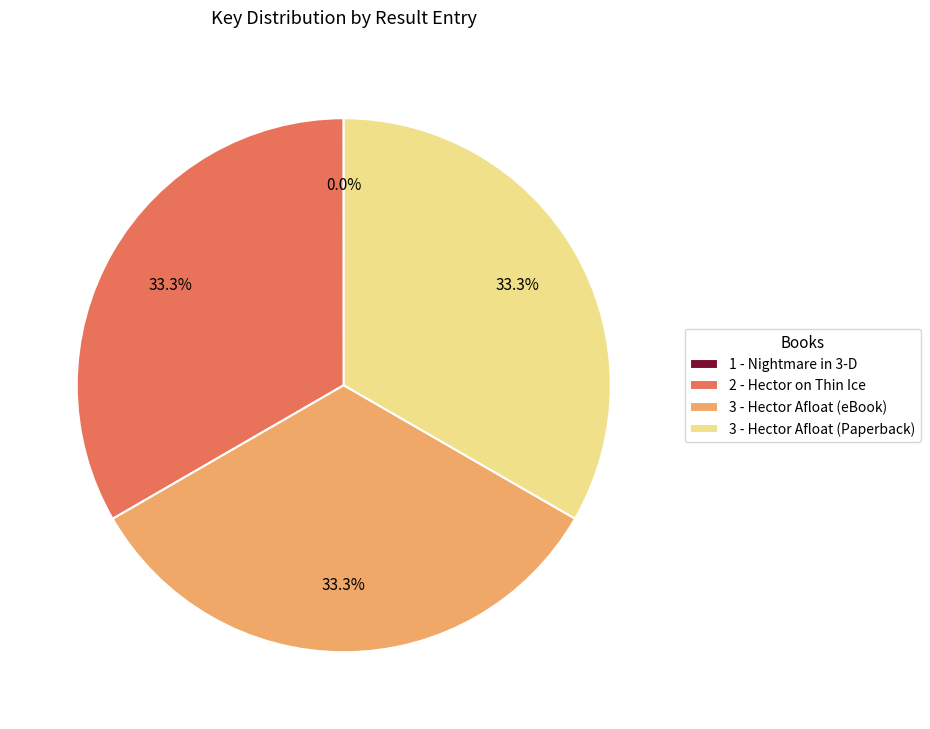

Is there any slice that represents more than half of the pie?

No